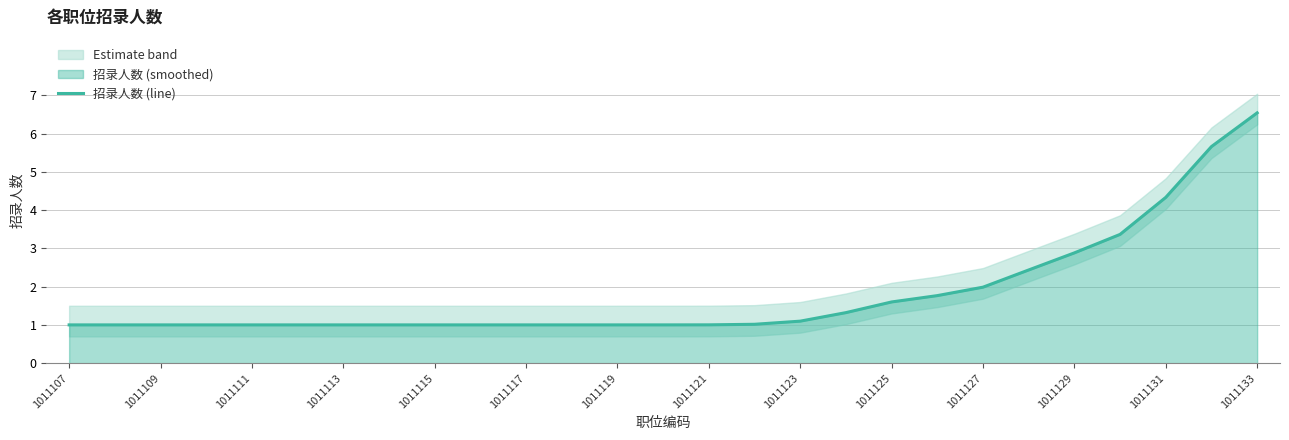

Is it true that 招录人数 (line) equals 0.6 at 1011121?

False